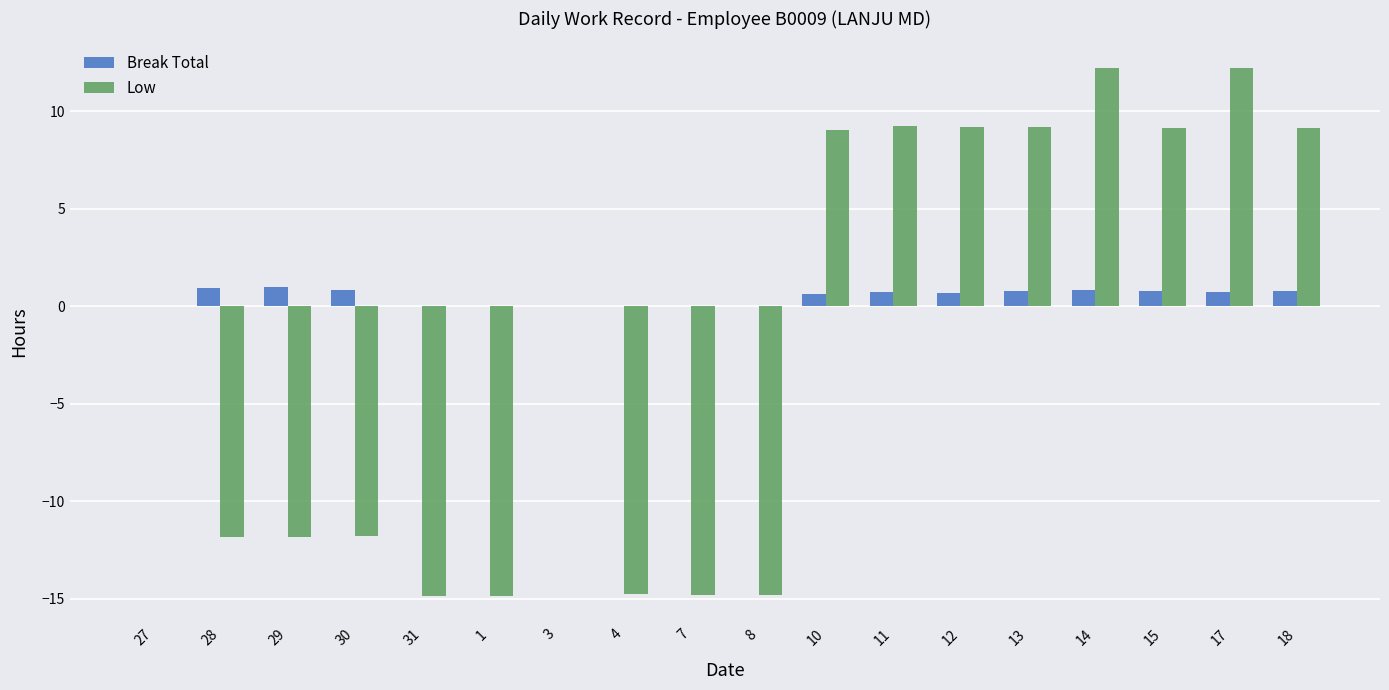

What is the total value across all series at 18?

9.9